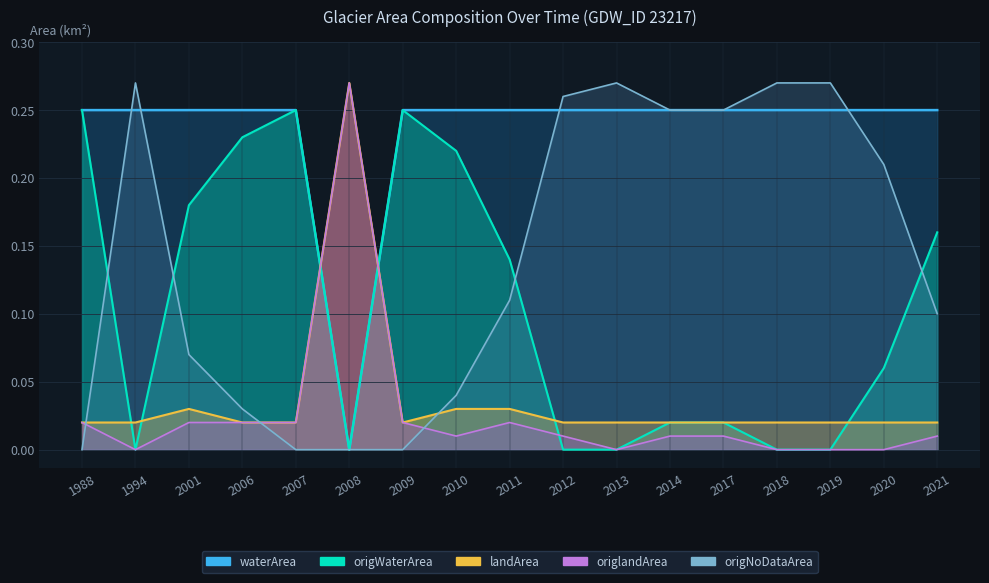

How many intersections are there between origWaterArea and landArea?

6